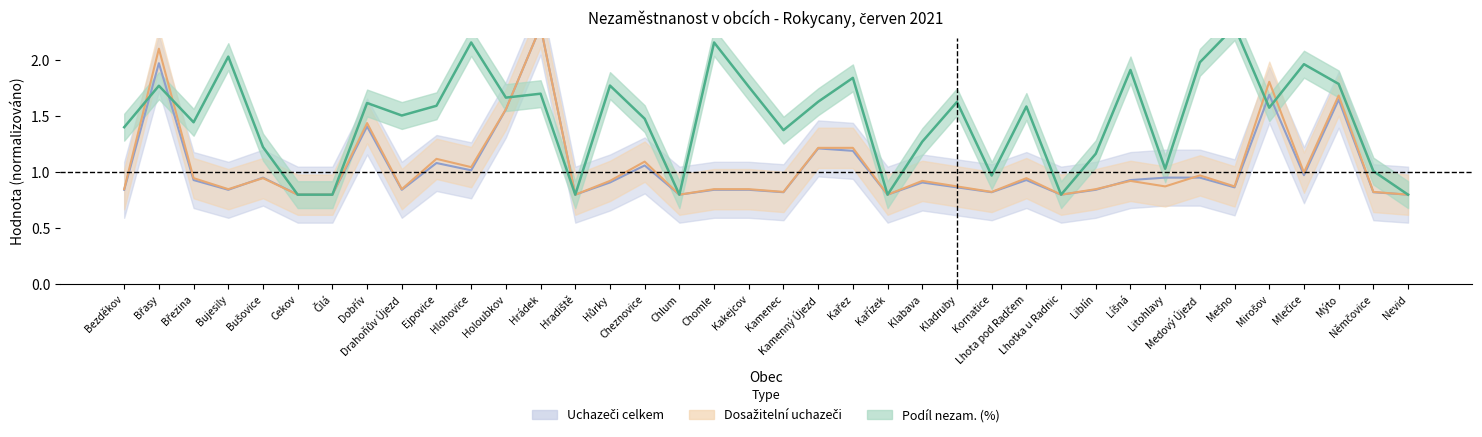

At which label does Dosažitelní uchazeči reach its peak?

Hrádek